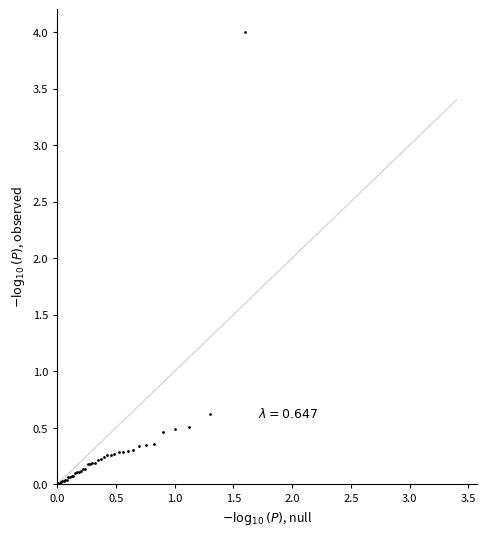

What Y value in the scatter plot is closest to 2?

0.6